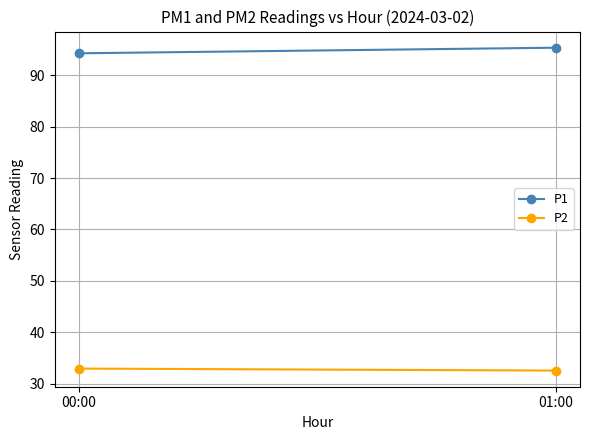

At which label is P2 closest to 32?

01:00